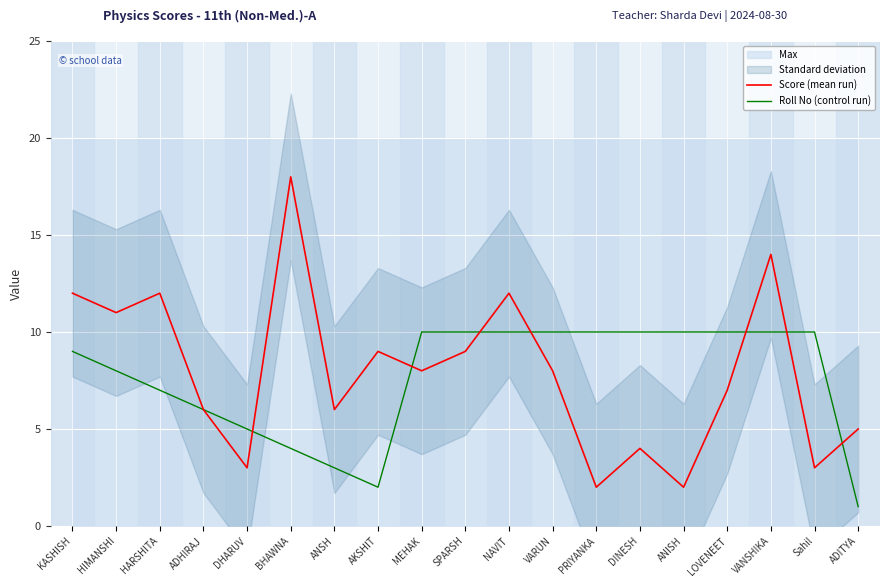

Reading left to right, transcribe all the data shown in this chart.

Score (mean run): KASHISH=12	HIMANSHI=11	HARSHITA=12	ADHIRAJ=6	DHARUV=3	BHAWNA=18	ANSH=6	AKSHIT=9	MEHAK=8	SPARSH=9	NAVIT=12	VARUN=8	PRIYANKA=2	DINESH=4	ANISH=2	LOVENEET=7	VANSHIKA=14	Sahil=3	ADITYA=5
Roll No (control run): KASHISH=9	HIMANSHI=8	HARSHITA=7	ADHIRAJ=6	DHARUV=5	BHAWNA=4	ANSH=3	AKSHIT=2	MEHAK=10	SPARSH=10	NAVIT=10	VARUN=10	PRIYANKA=10	DINESH=10	ANISH=10	LOVENEET=10	VANSHIKA=10	Sahil=10	ADITYA=1